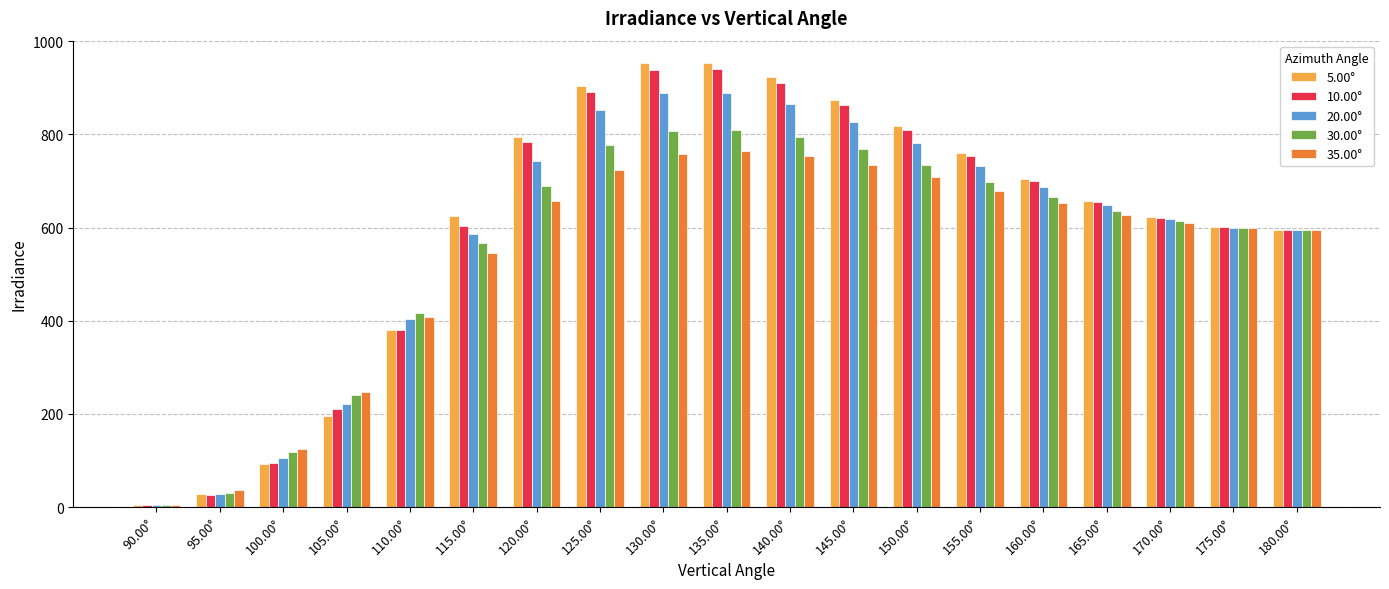

What is the total value across all series at 140.00°?

4245.7